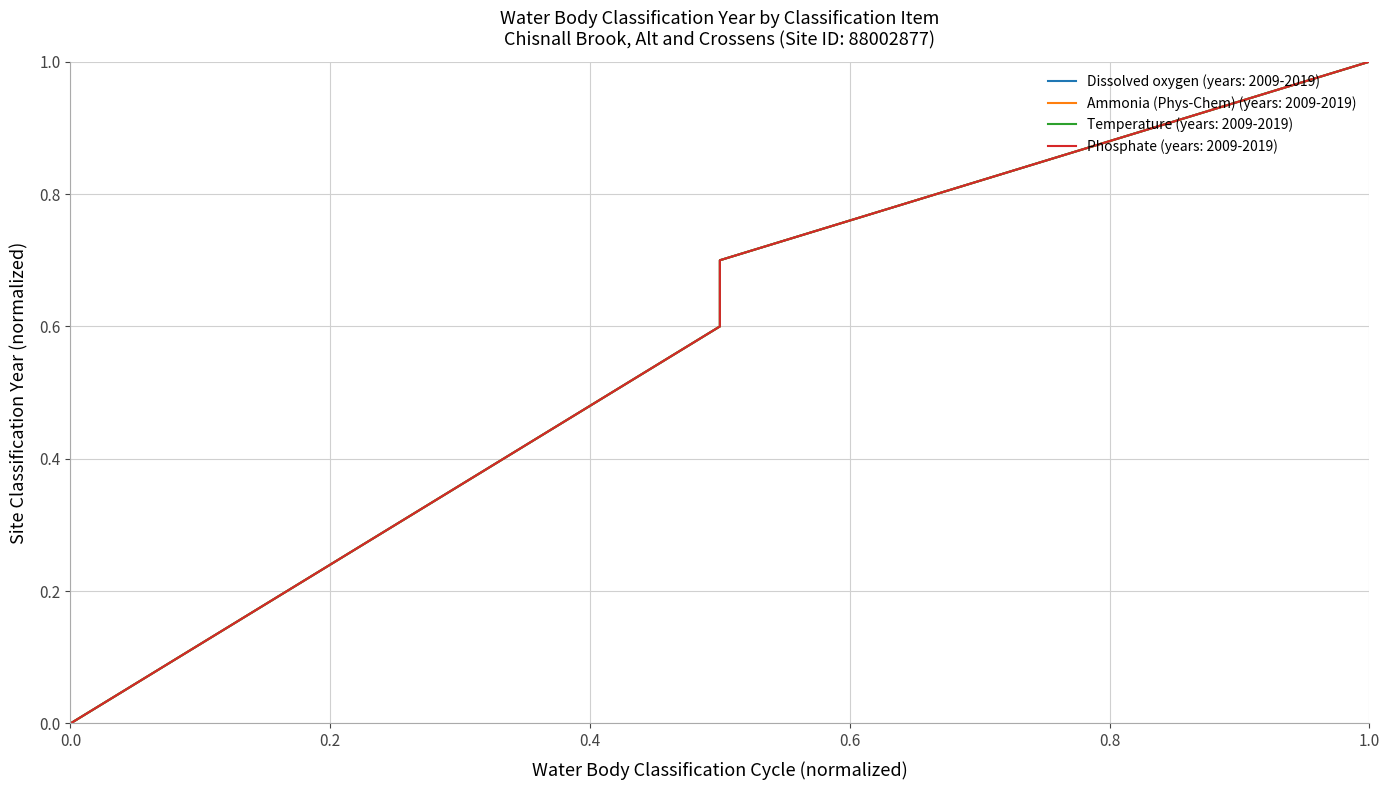

What is the value of the Temperature point at the 3rd from the left?

0.7